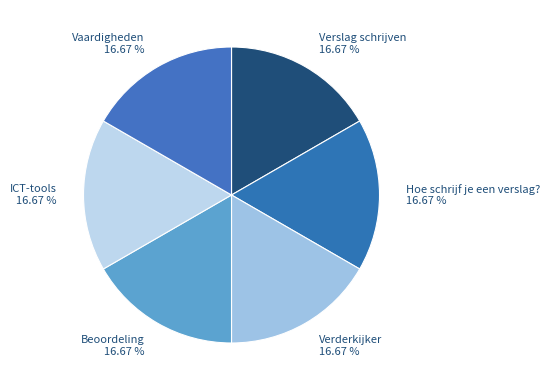

Combined, what portion of the pie is Beoordeling and Vaardigheden?

33.3%